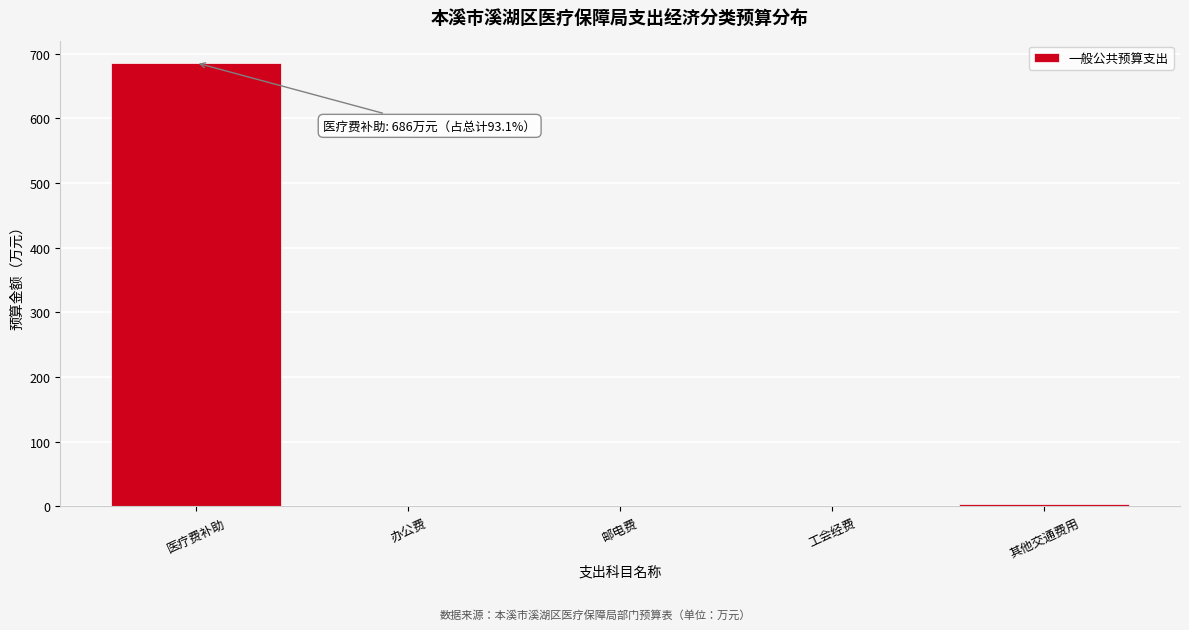

The value at 医疗费补助 is 686.0. True or false?

True